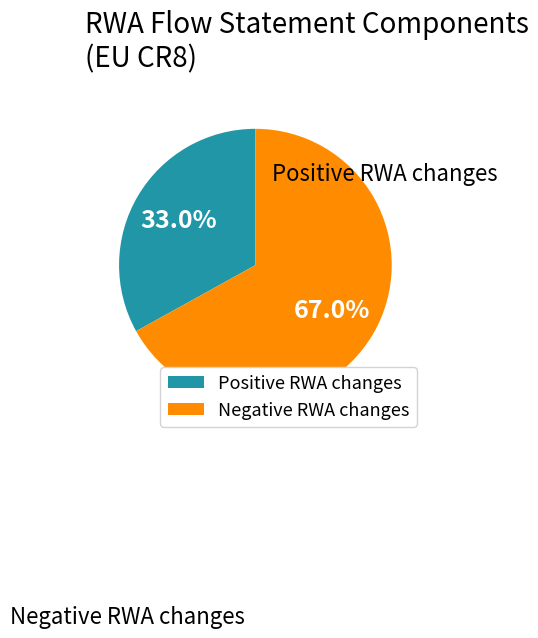

Does any single category account for the majority?

Yes